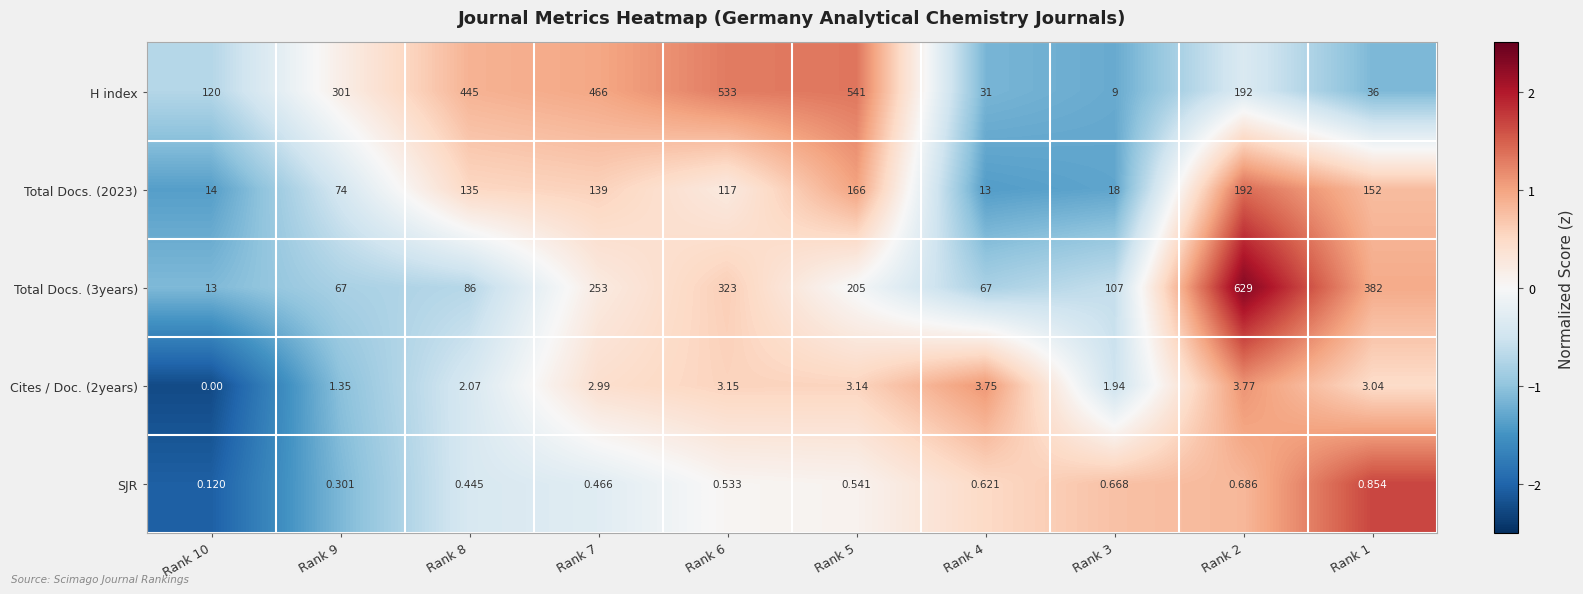

What is the total value across all series at Rank 6?

976.7